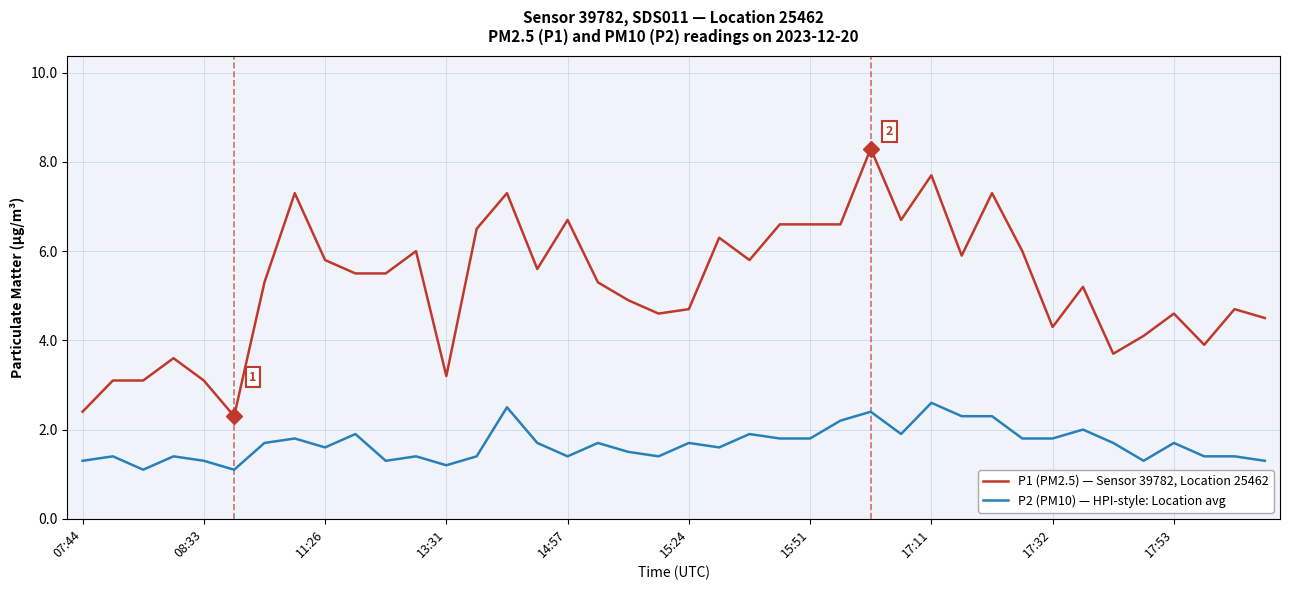

Which series has the largest total across all categories?

P1 (PM2.5) — Sensor 39782, Location 25462